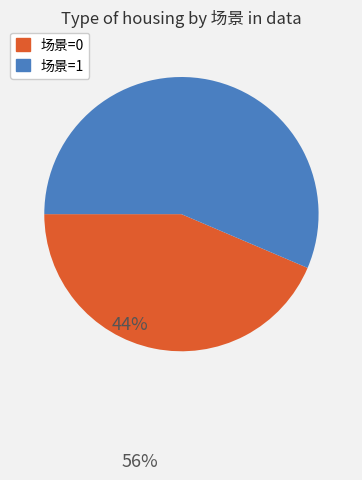

Is there a majority slice in this chart?

Yes